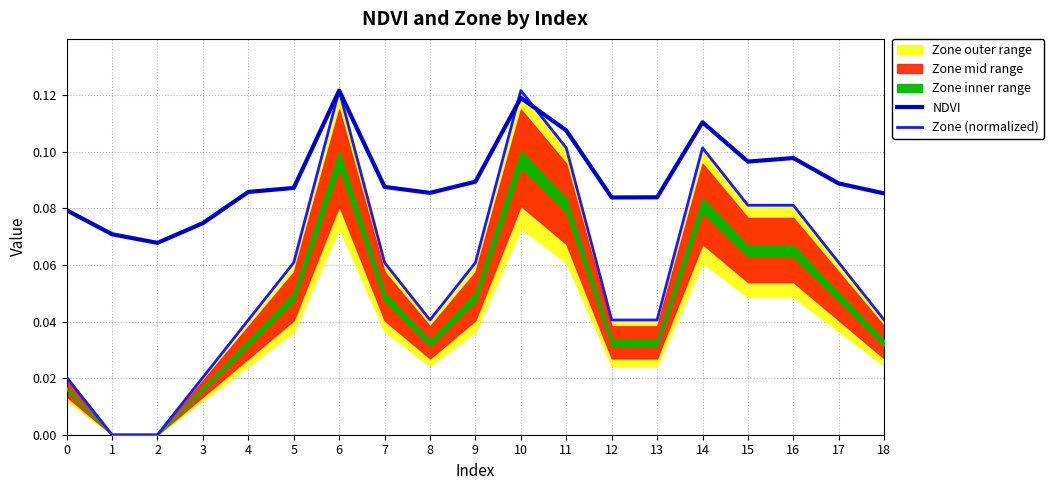

The value of NDVI at 0 is 0.0. True or false?

False